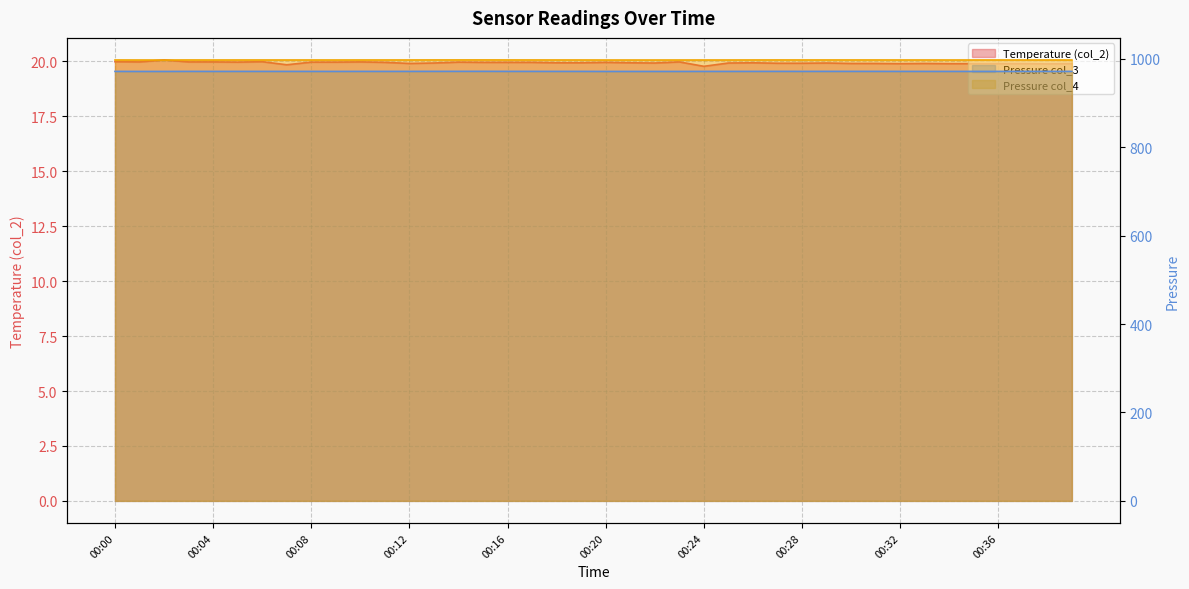

Is the value of Temperature (col_2) at 00:29 greater than the value of Pressure col_3 at 00:02?

No